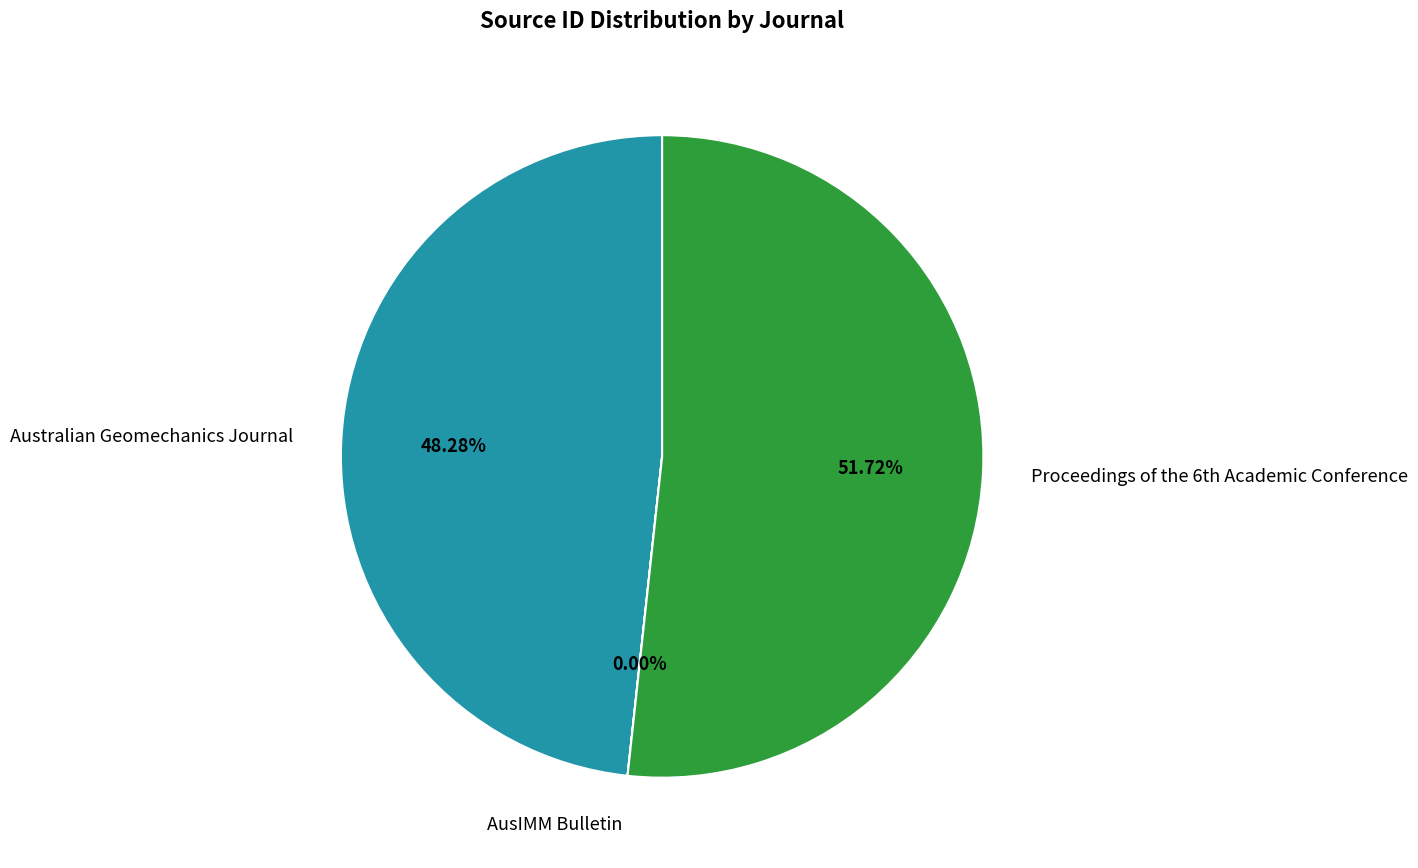

Is there any slice that represents more than half of the pie?

Yes